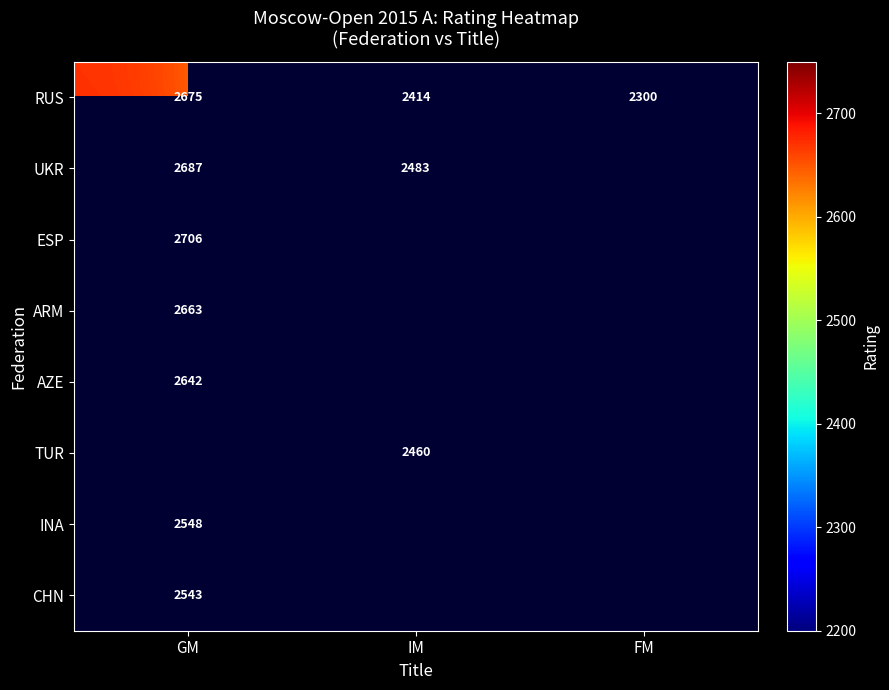

Is the value of ARM at GM greater than the value of RUS at IM?

Yes